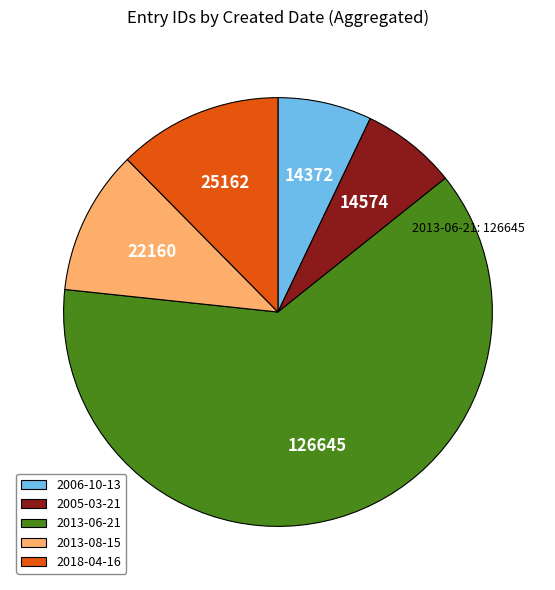

Between 2006-10-13 and 2018-04-16, which is larger?

2018-04-16